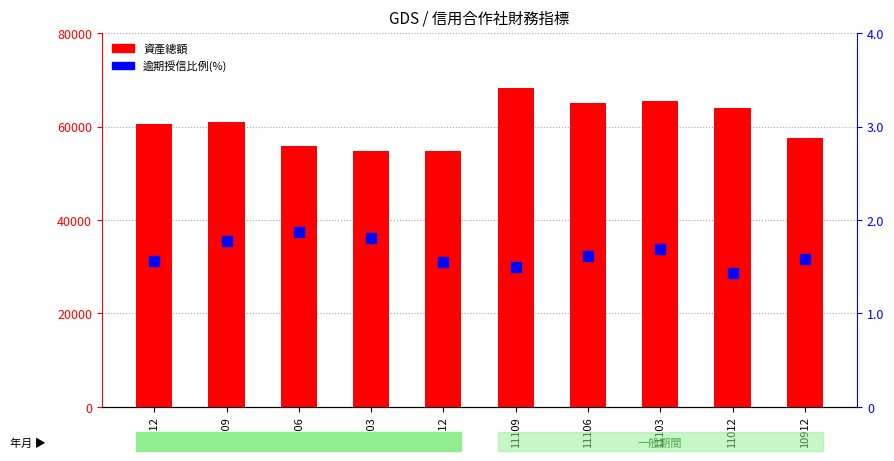

What are all the series names shown in the legend?

資產總額, 逾期授信比例(%)